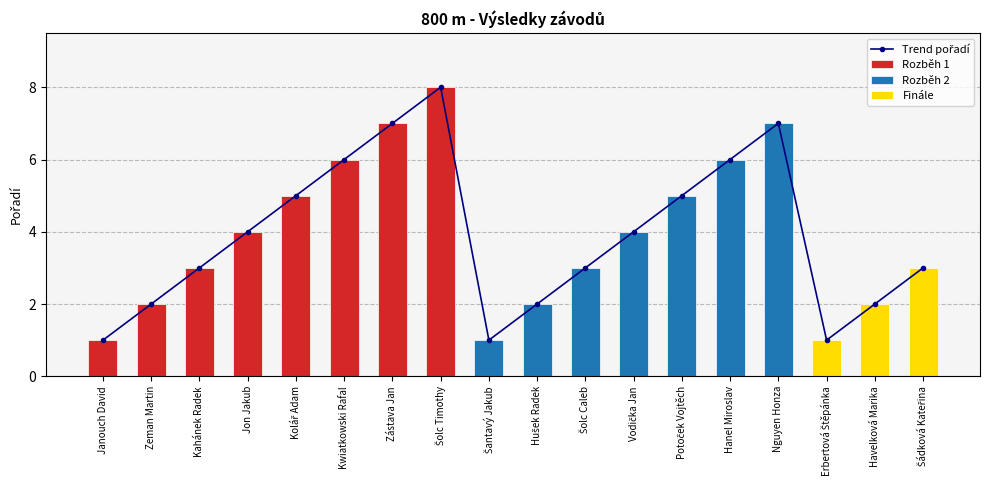

What is the ratio of the value at Potoček Vojtěch to the value at Kwiatkowski Rafal?

0.8